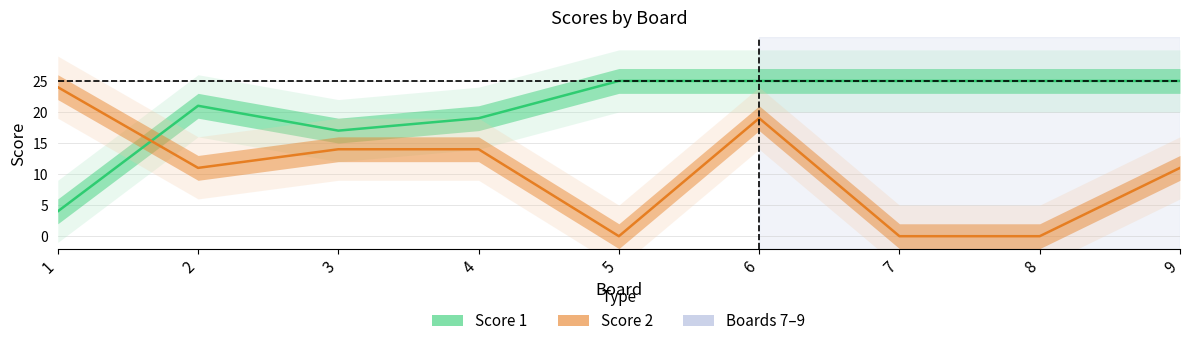

How many lines are shown in the chart?

2